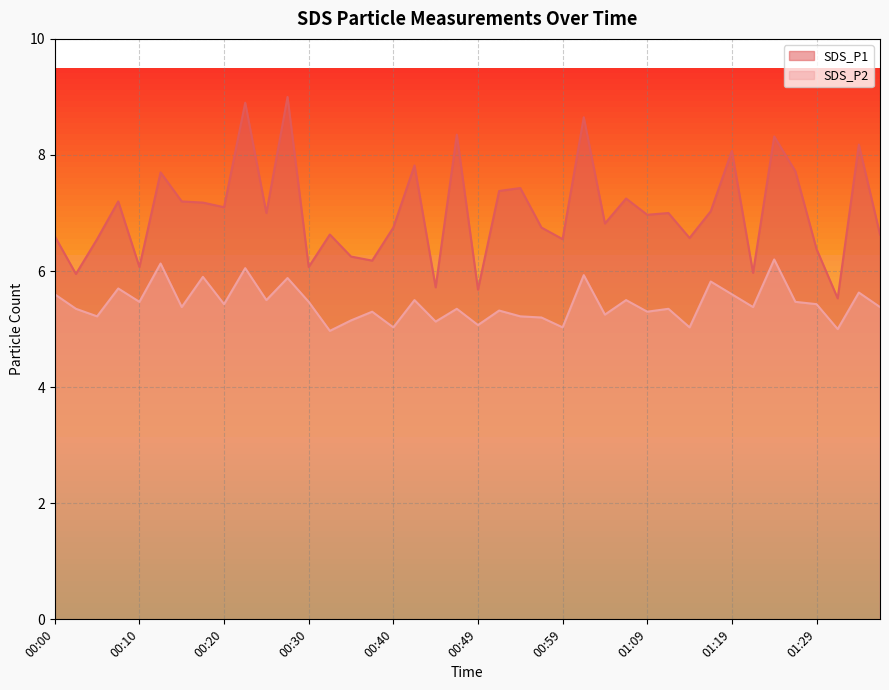

How many categories are shown in the chart?

40